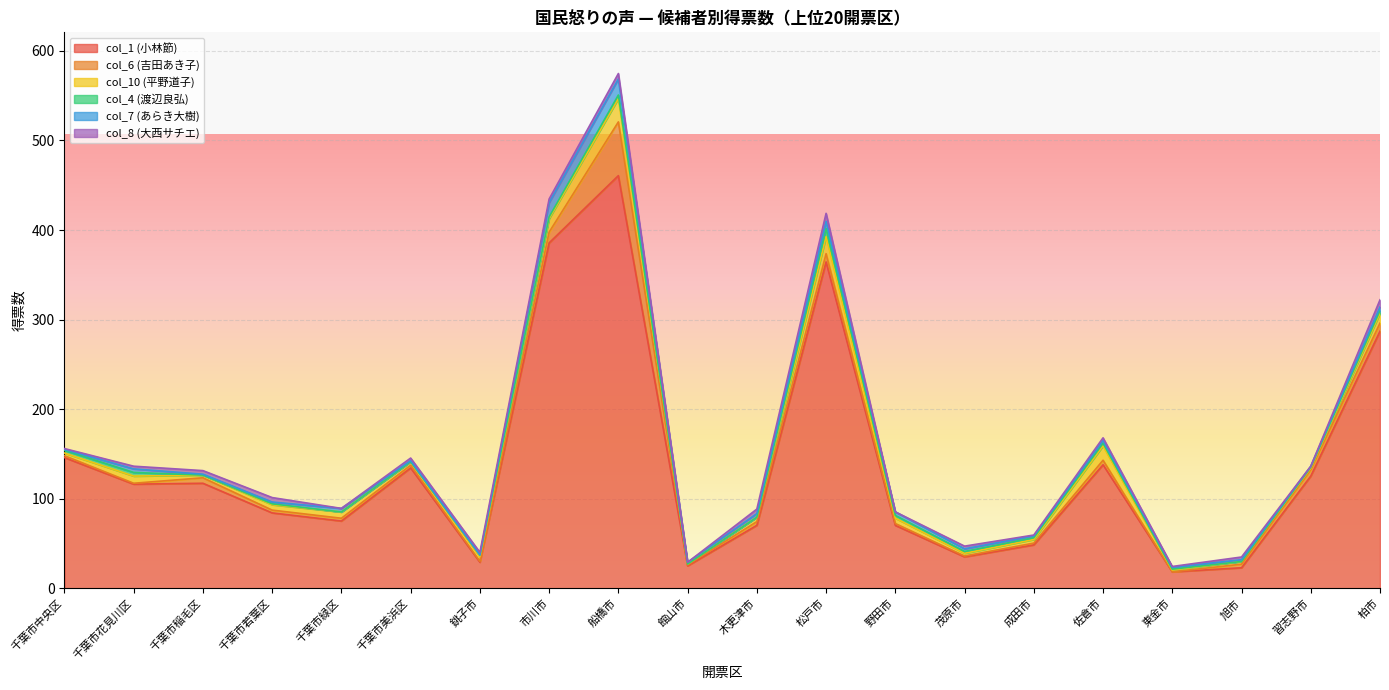

The value of col_4 (渡辺良弘) at 習志野市 is 1.4. True or false?

False